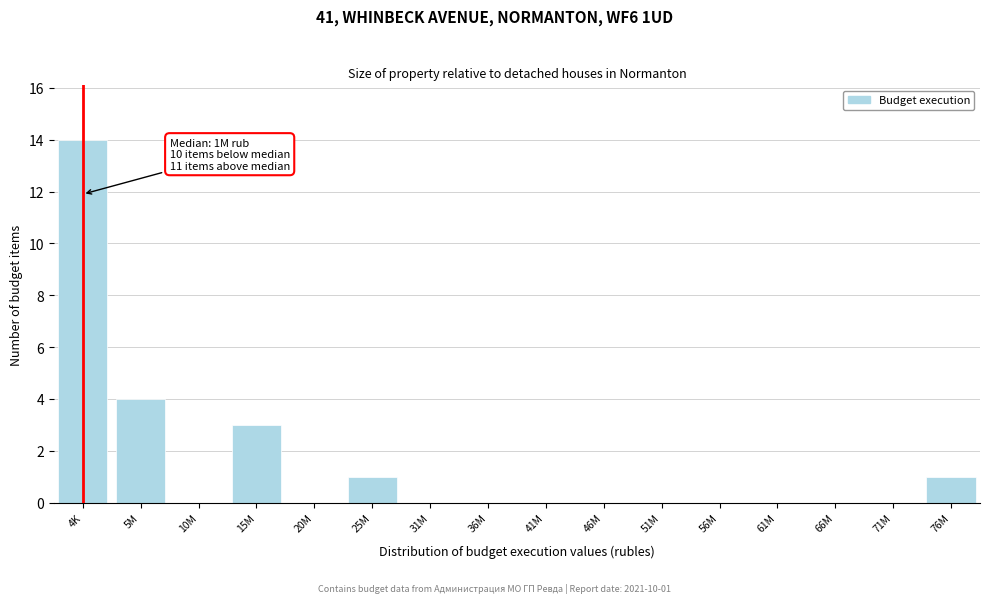

Reading left to right, what are all the values shown in this chart?

4K=14	5M=4	10M=0	15M=3	20M=0	25M=1	31M=0	36M=0	41M=0	46M=0	51M=0	56M=0	61M=0	66M=0	71M=0	76M=1